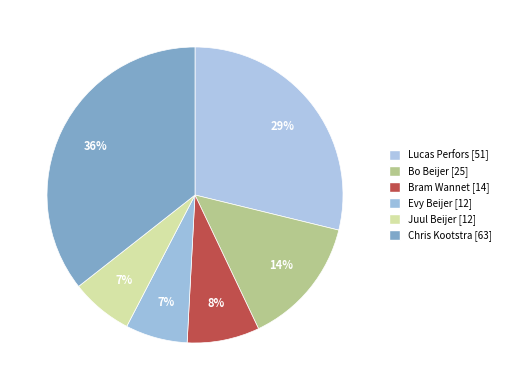

Count the number of slices in the pie.

6